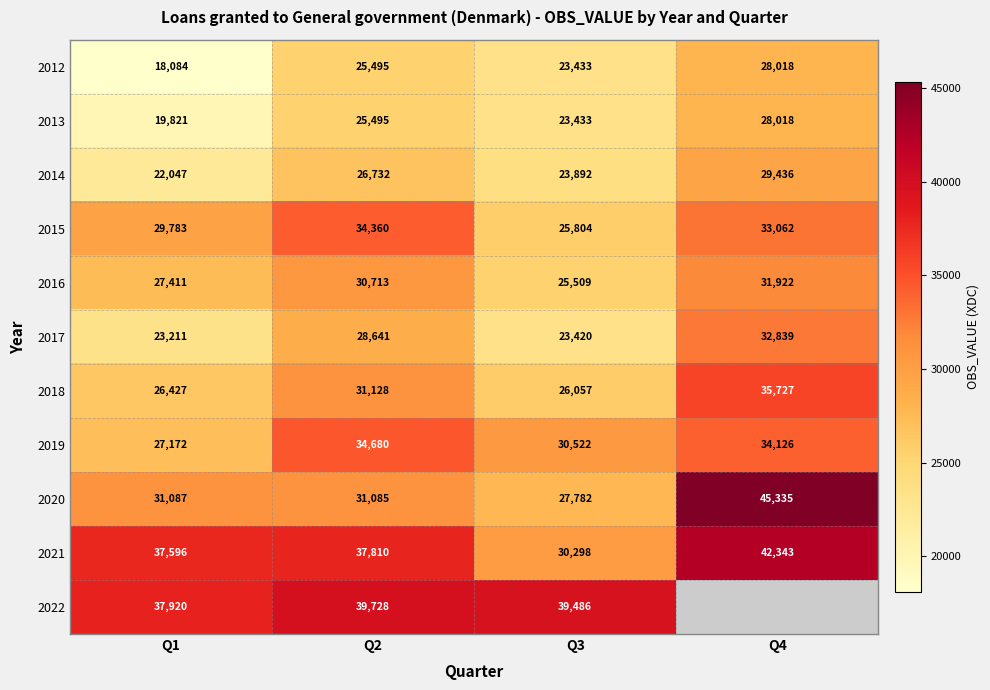

What is the minimum value shown in the chart?

18084.0